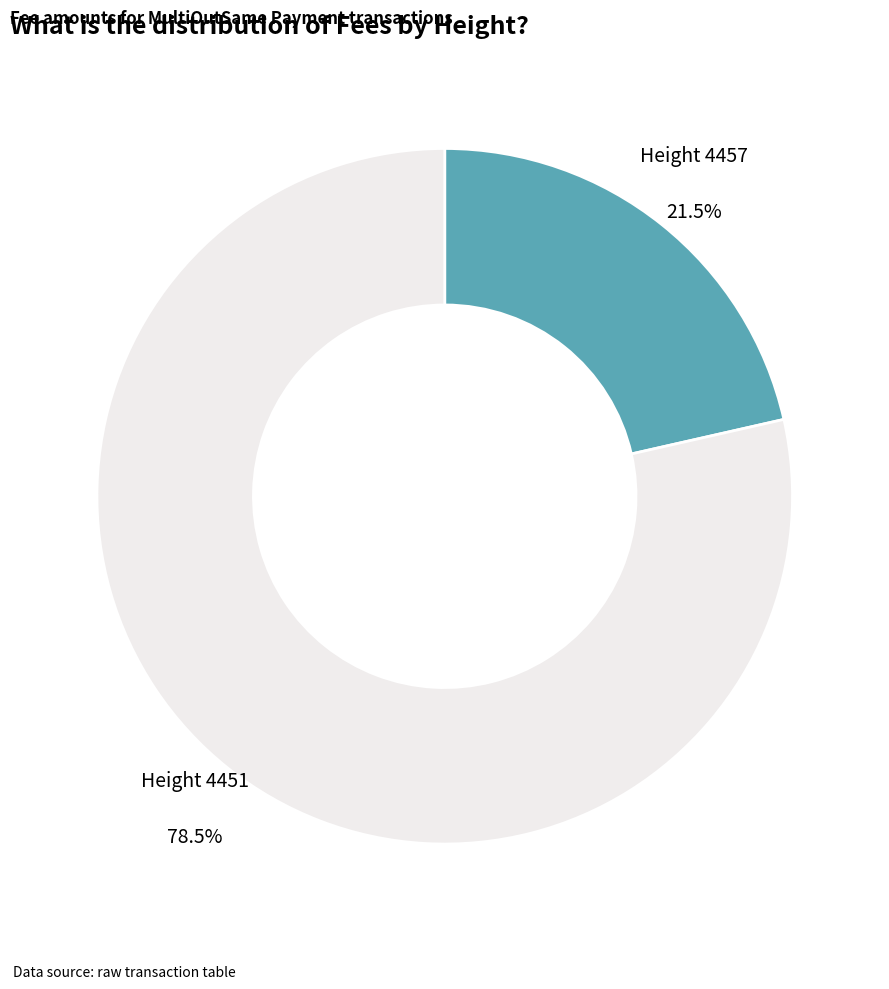

Does Height 4451 represent more than half of the total?

Yes